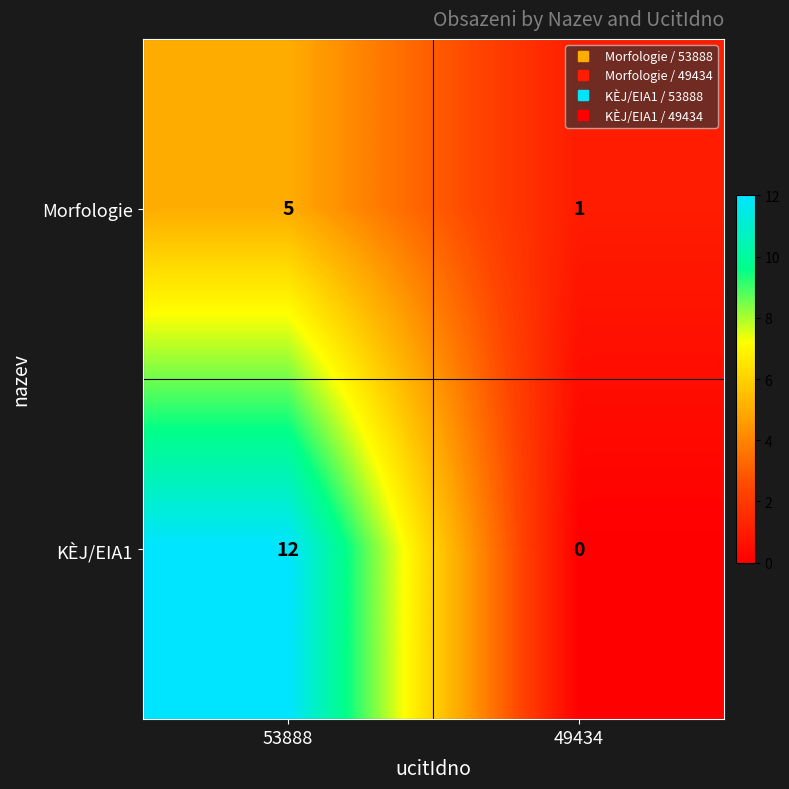

At which category is the sum across all series the highest?

53888